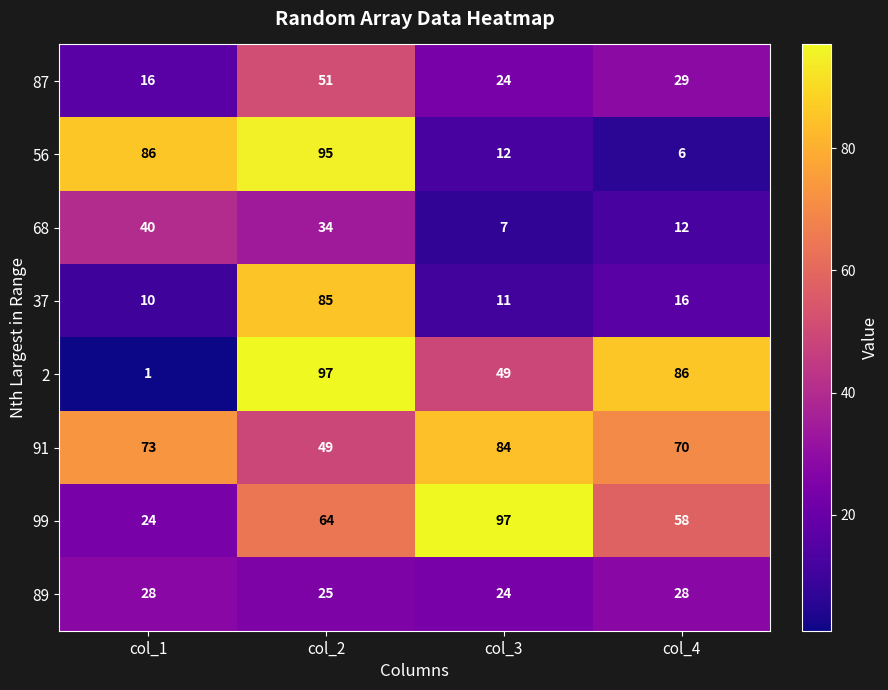

How many data points in 91 are less than 73?

2